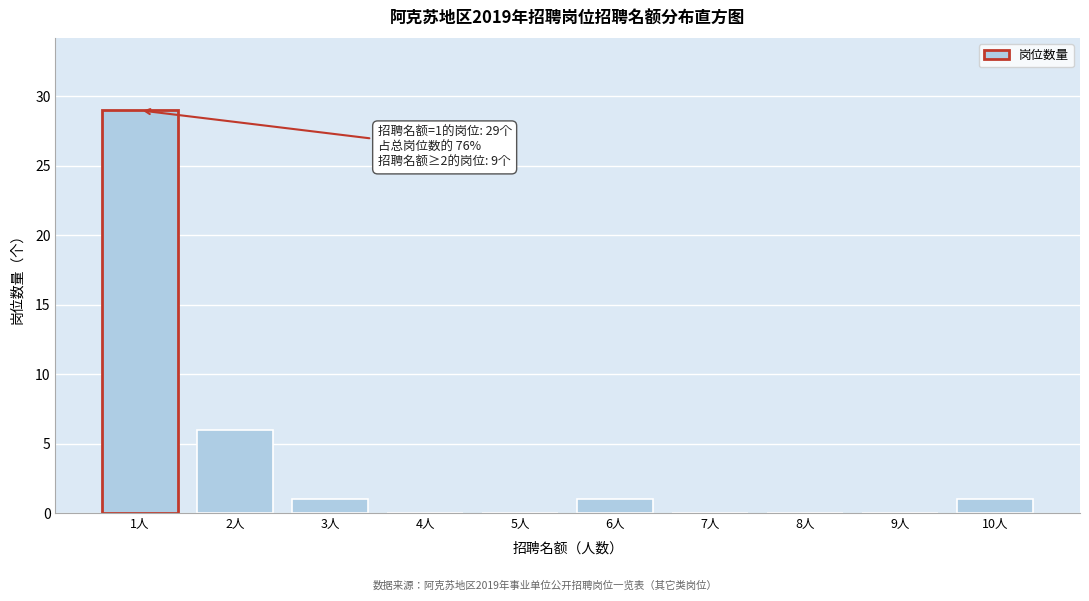

Over which range of the x-axis is the bar tallest?

0.5 to 1.5